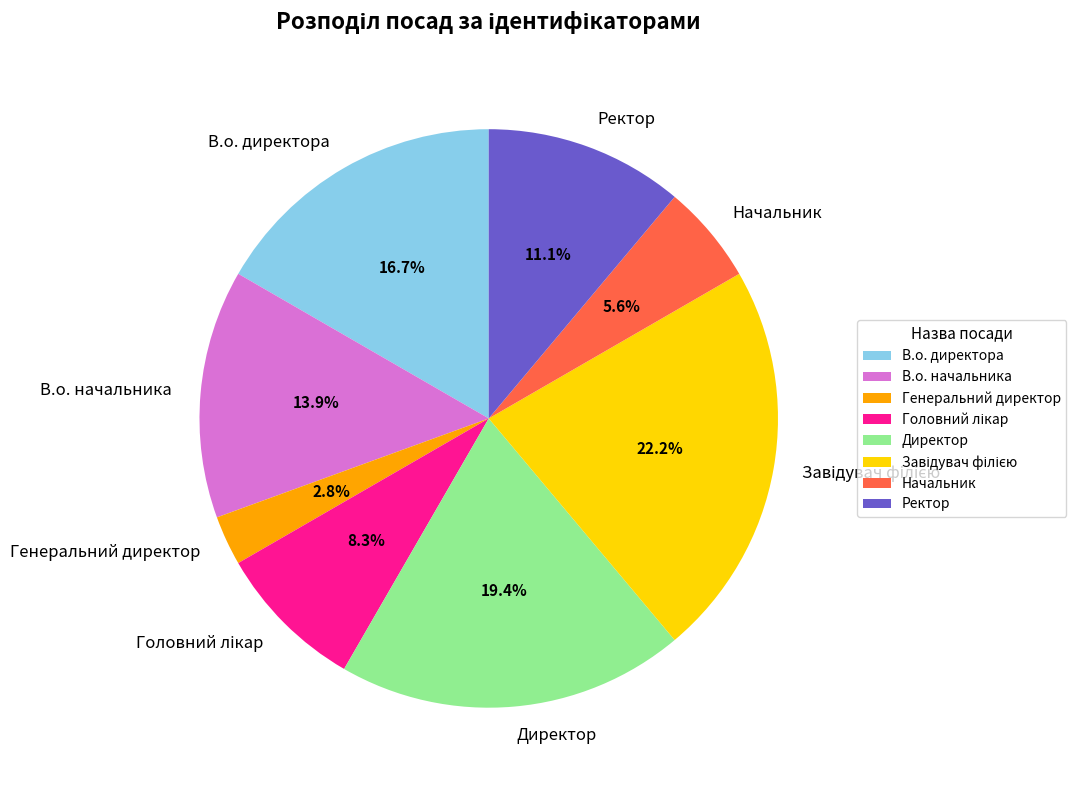

How many segments does this pie chart have?

8